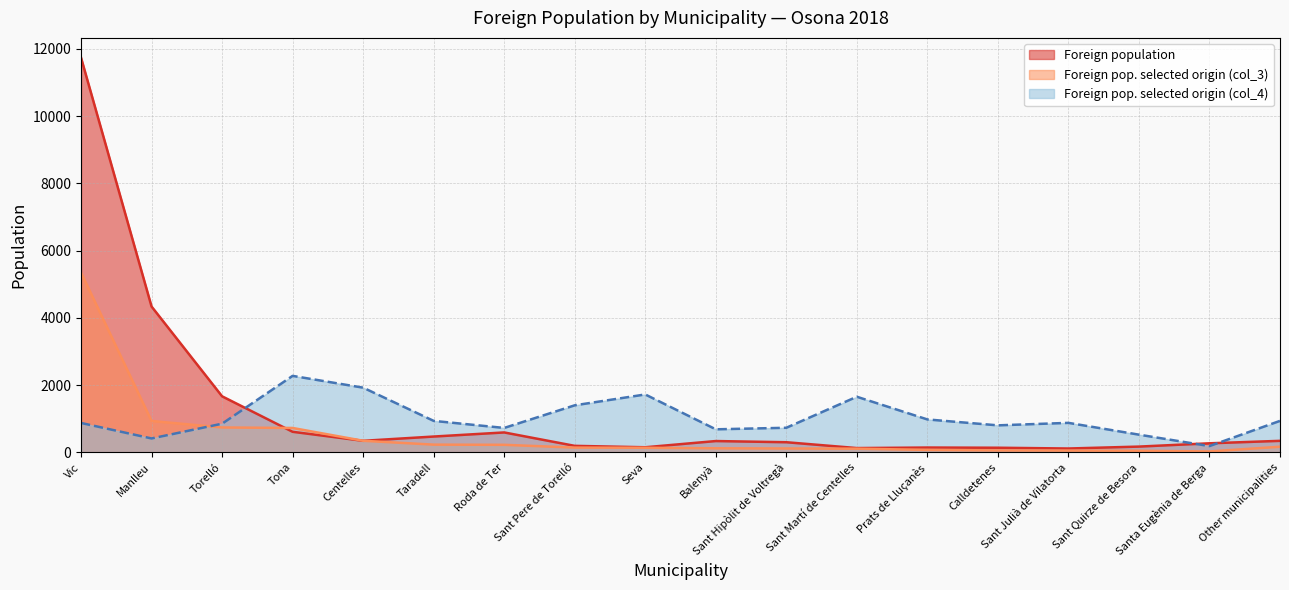

Rank the series by their maximum value, from highest to lowest.

Foreign population, Foreign pop. selected origin (col_3), Foreign pop. selected origin (col_4)